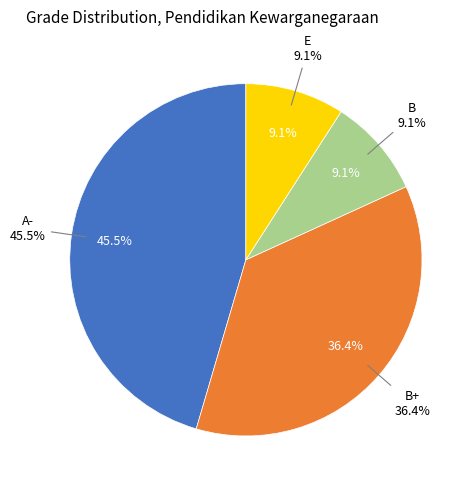

Rank the categories by value from highest to lowest.

A-, B+, B, E